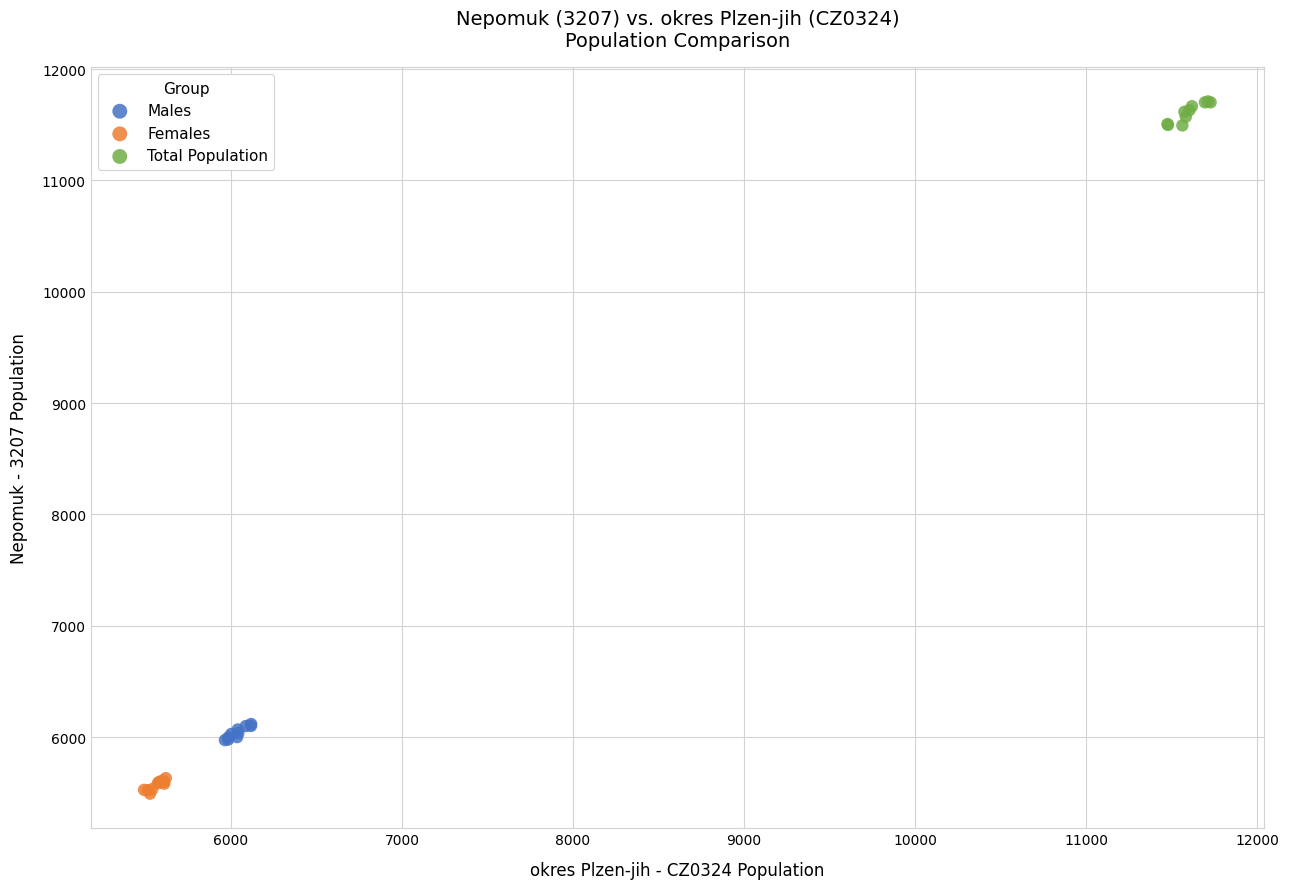

Which series reaches the minimum Y coordinate?

Females